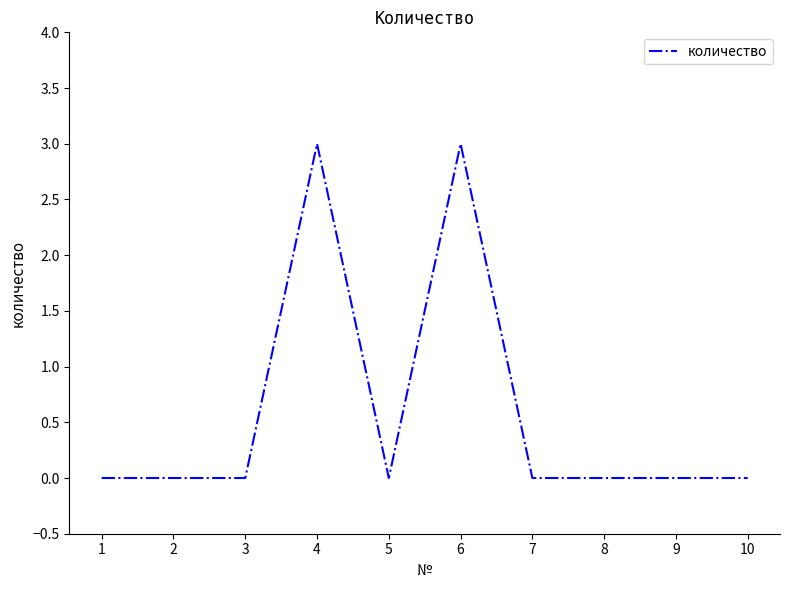

What is the greatest value displayed?

3